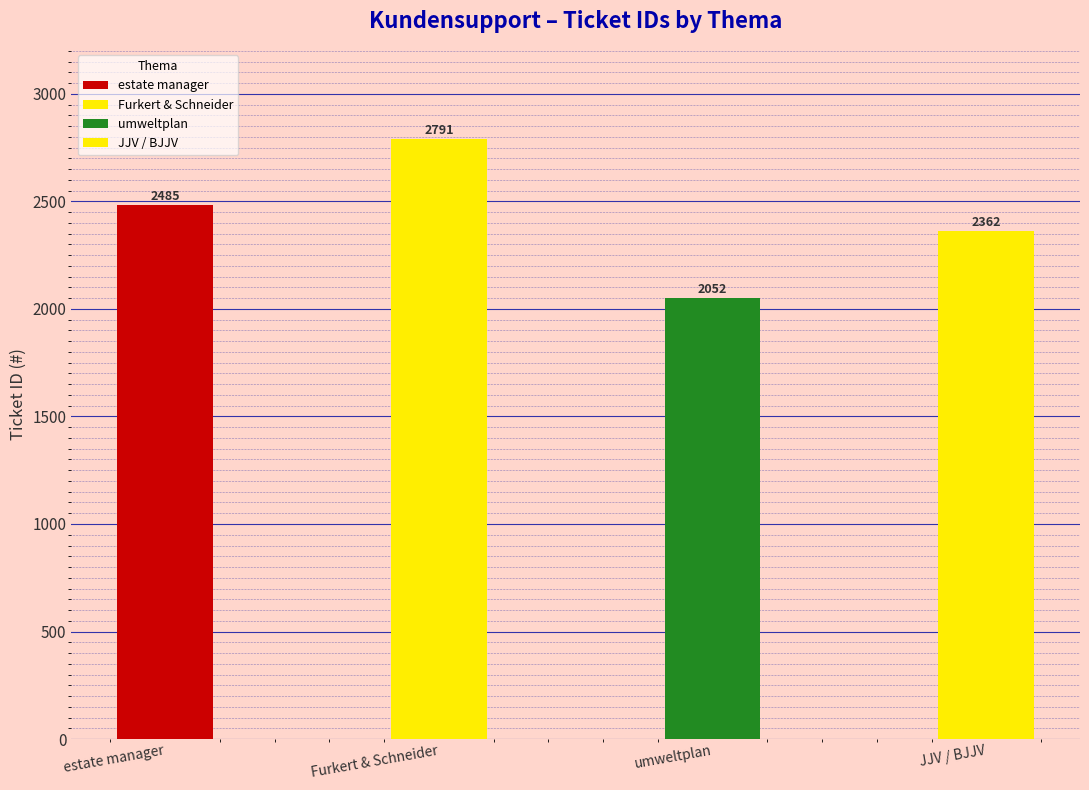

Reading right to left, list all the values displayed in this chart.

2362	2052	2791	2485